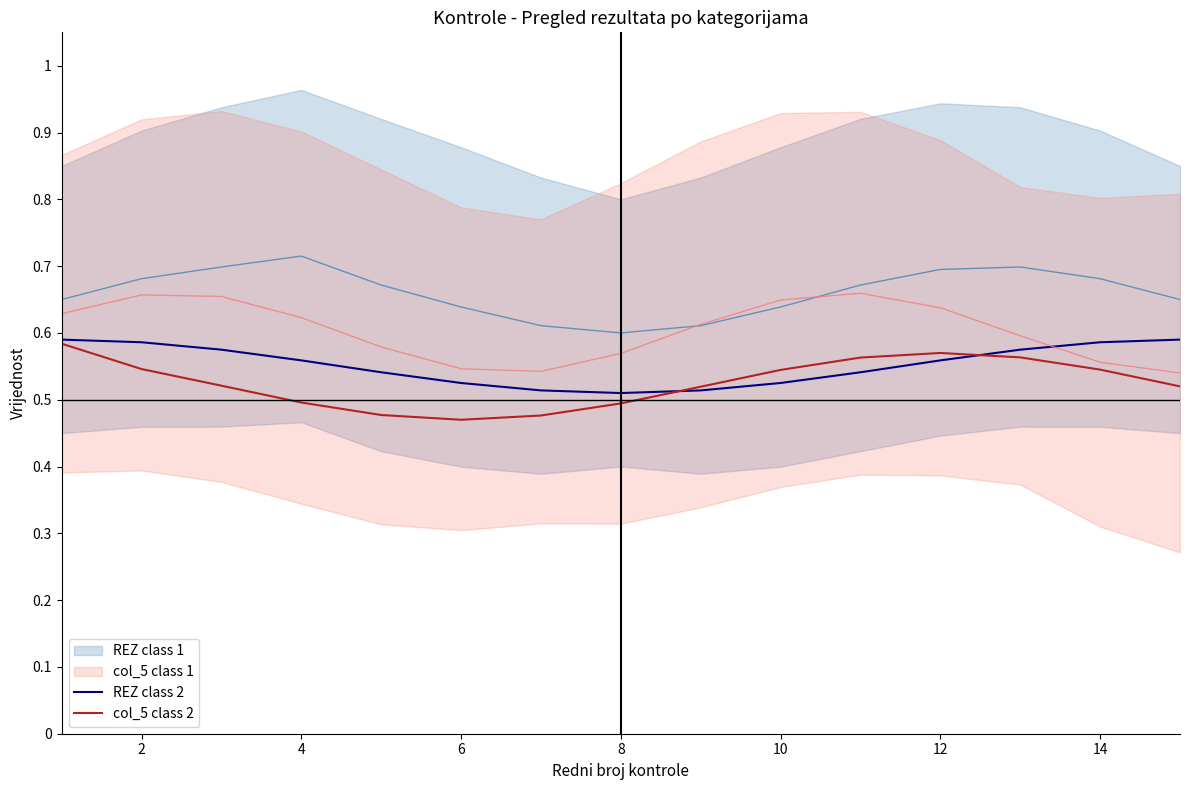

Is it true that REZ class 2 equals 0.5 at 8?

True